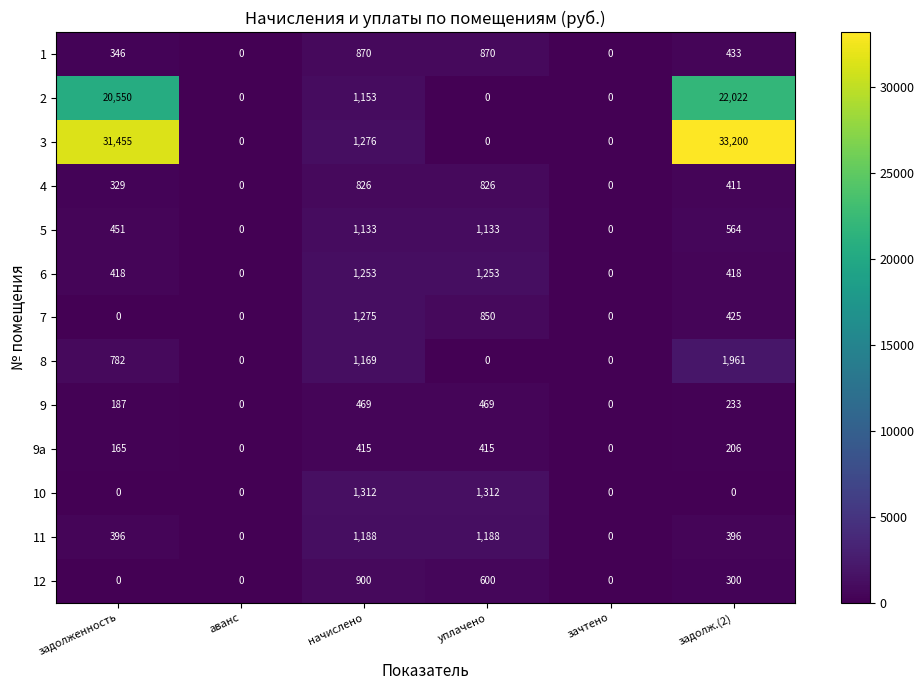

Count the number of data series in this chart.

13